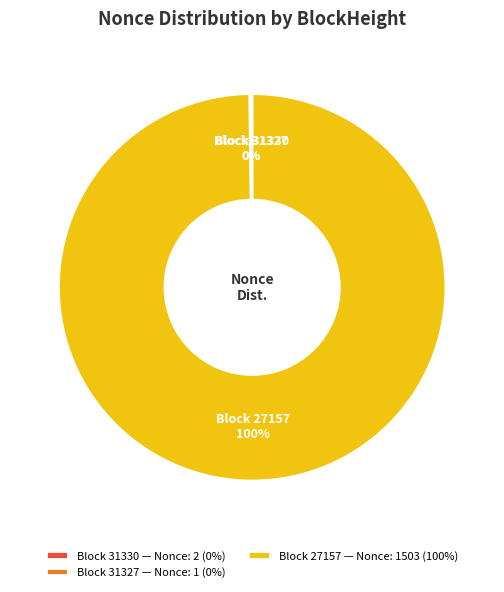

Is there any slice that represents more than half of the pie?

Yes